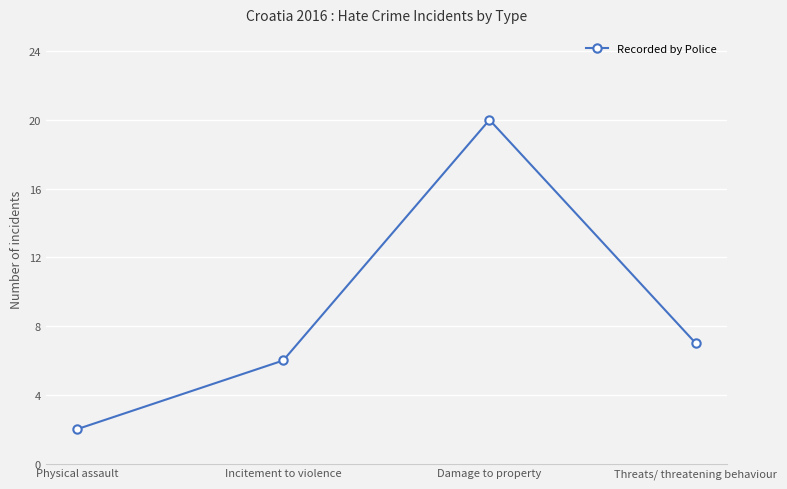

True or false: there are more than 2 points higher than both neighbors.

False